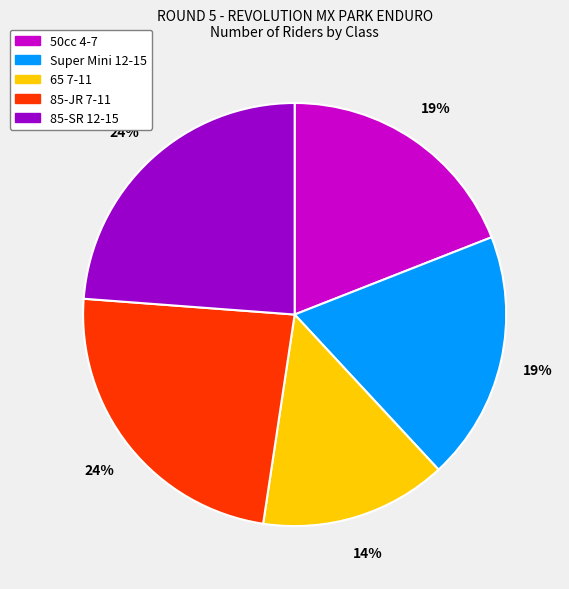

To the nearest percent, what is the average slice percentage?

20%